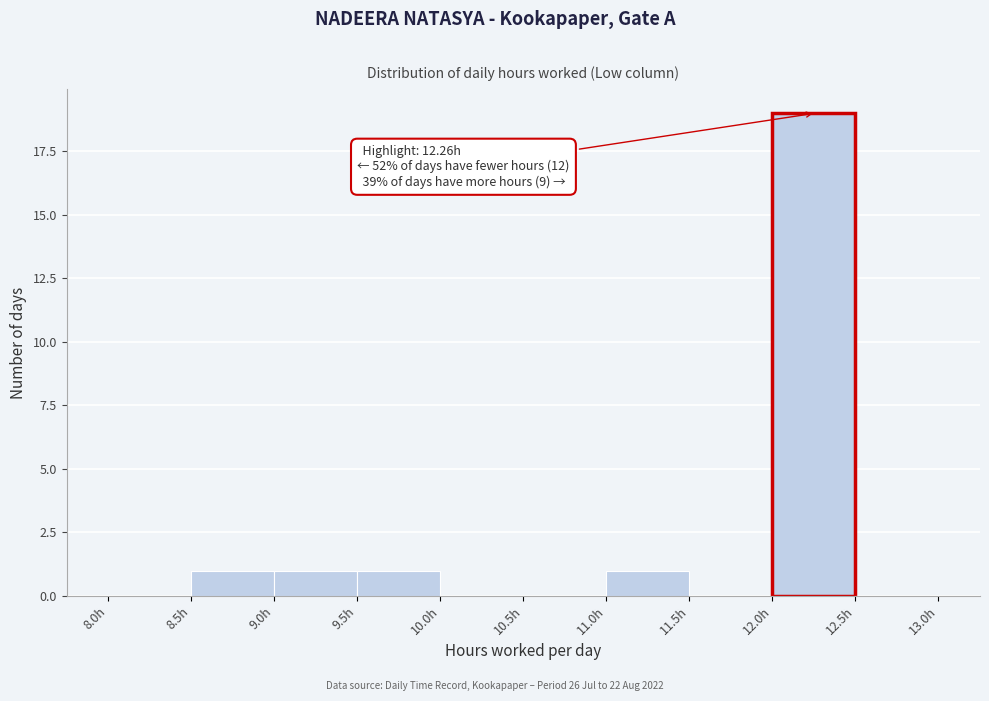

Over which range of the x-axis is the bar tallest?

12.0 to 12.5